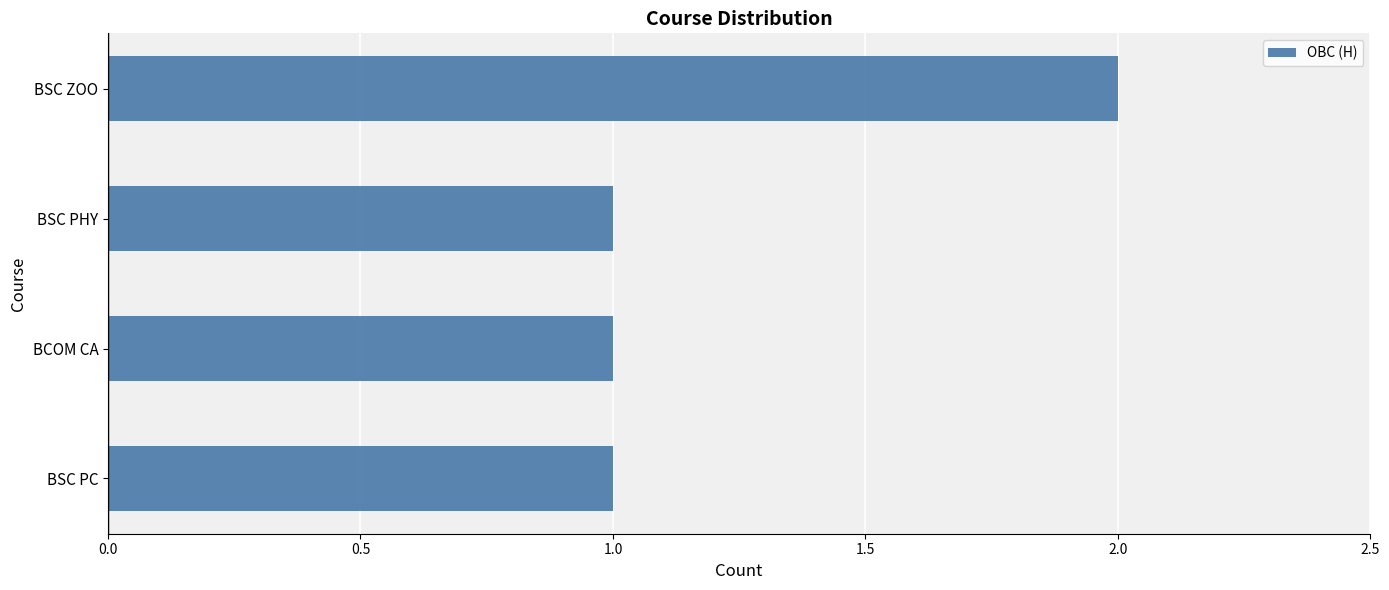

How many bars are there in total?

4